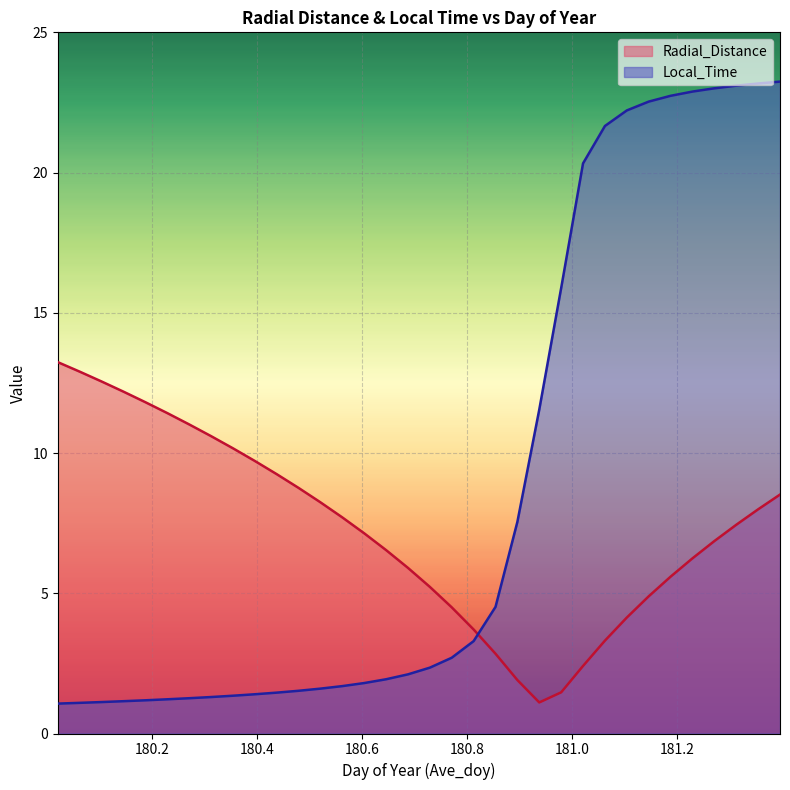

Reading left to right, extract all data points from this chart.

Radial_Distance: 13.2	12.9	12.6	12.2	11.8	11.4	11.0	10.6	10.2	9.7	9.2	8.8	8.2	7.7	7.1	6.5	5.9	5.2	4.5	3.7	2.8	1.9	1.1	1.5	2.4	3.3	4.1	4.9	5.6	6.2	6.9	7.4	8.0	8.5
Local_Time: 1.1	1.1	1.1	1.2	1.2	1.2	1.3	1.3	1.3	1.4	1.5	1.5	1.6	1.7	1.8	1.9	2.1	2.3	2.7	3.3	4.5	7.5	11.6	15.9	20.3	21.7	22.2	22.5	22.7	22.9	23.0	23.1	23.2	23.2